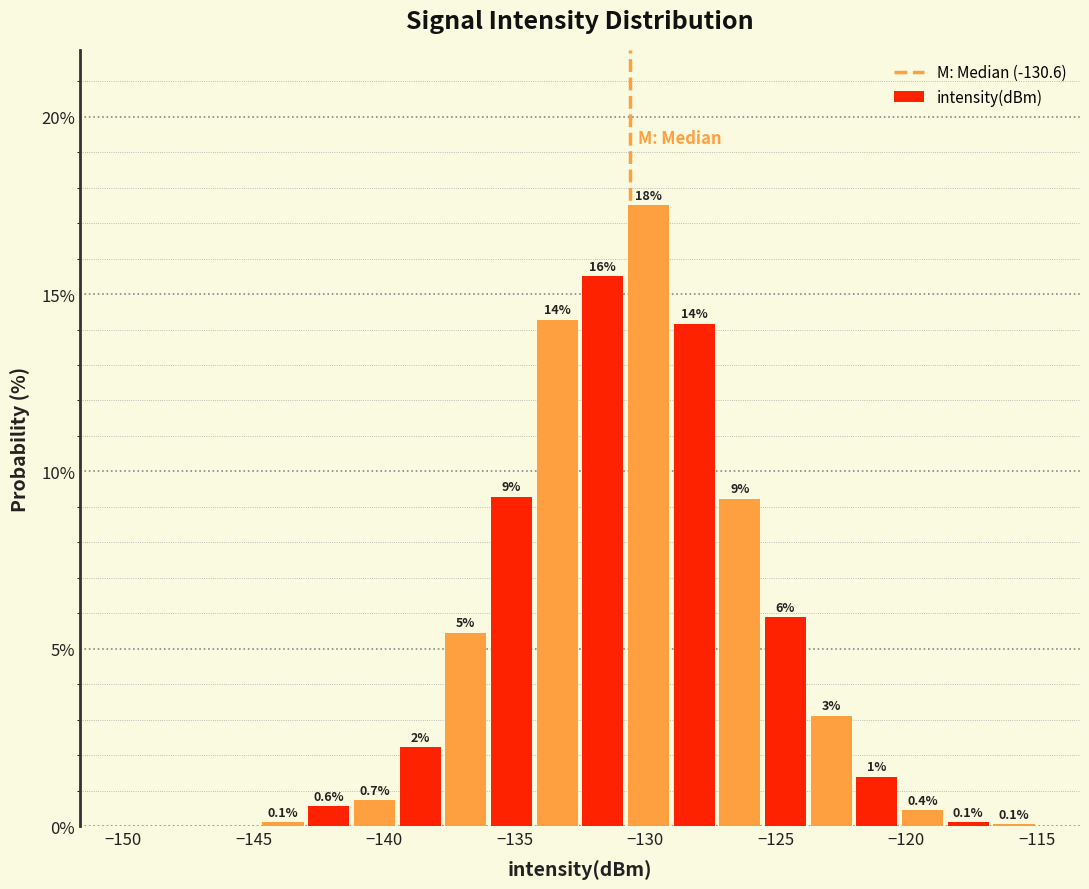

Around what value on the x-axis is the tallest bar? Give the approximate position of its centre, as read against the axis.

-130.0